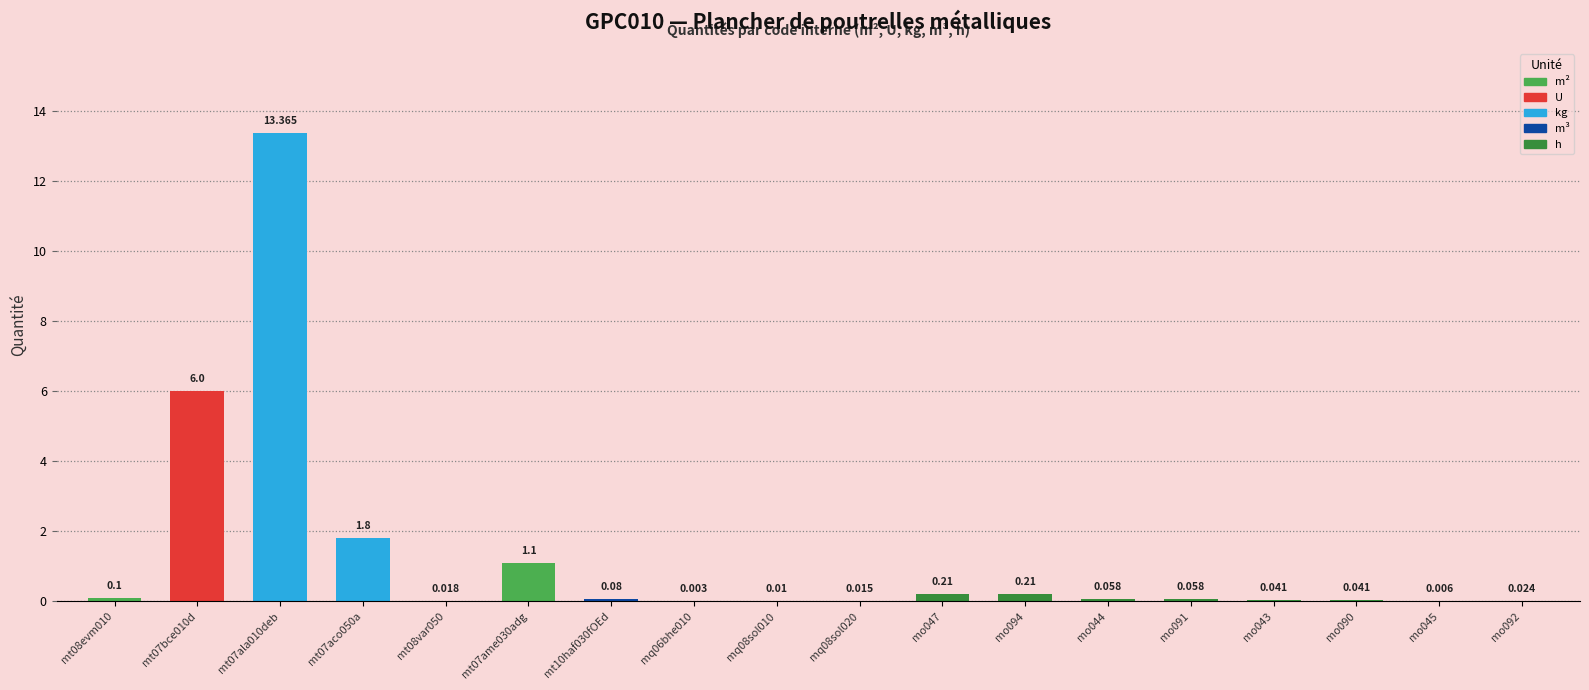

The value at mo047 is 0.2. True or false?

True